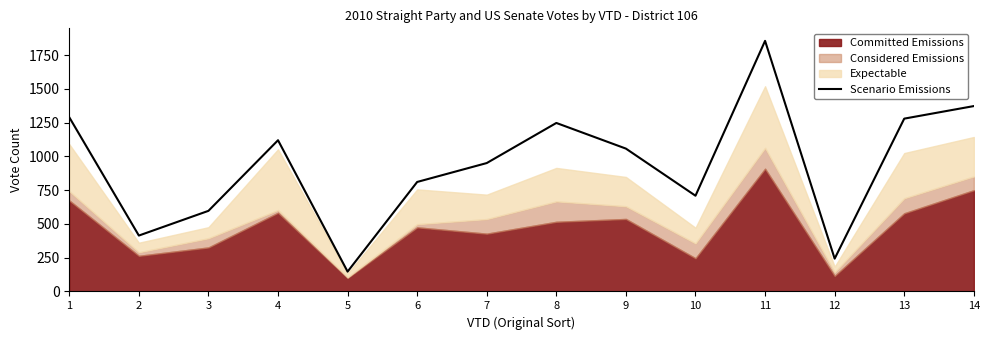

List the labels in order of value, smallest first.

5, 12, 2, 3, 10, 6, 7, 9, 4, 8, 13, 1, 14, 11